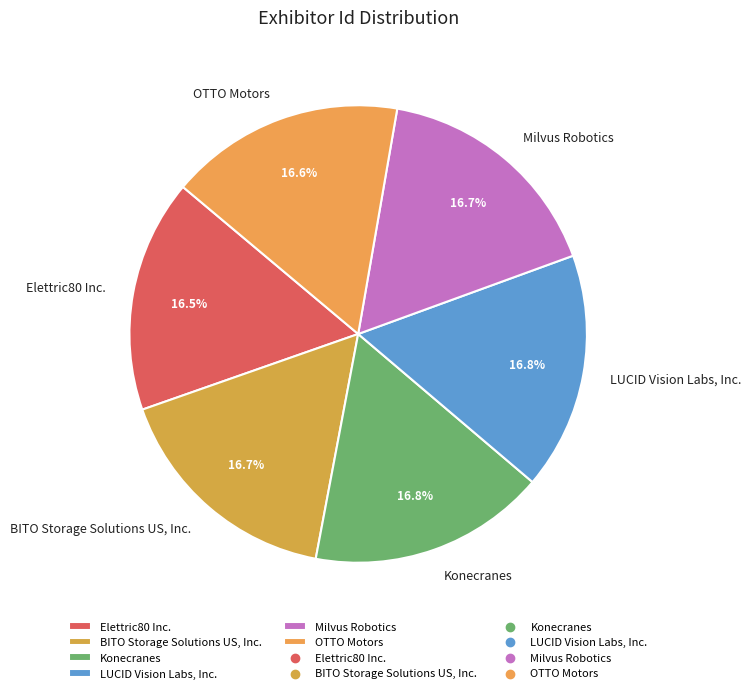

The Konecranes slice represents 17% of the pie. True or false?

True